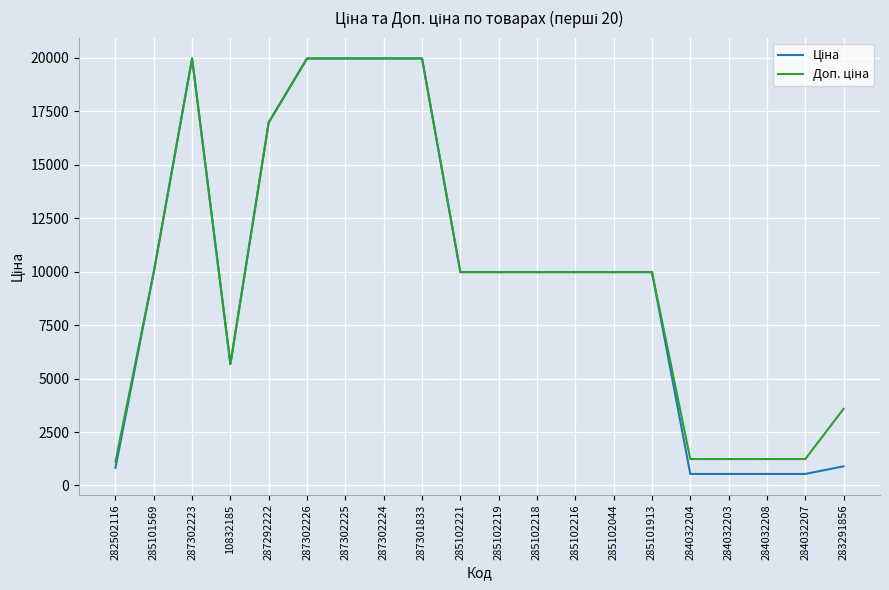

Count the number of data series in this chart.

2